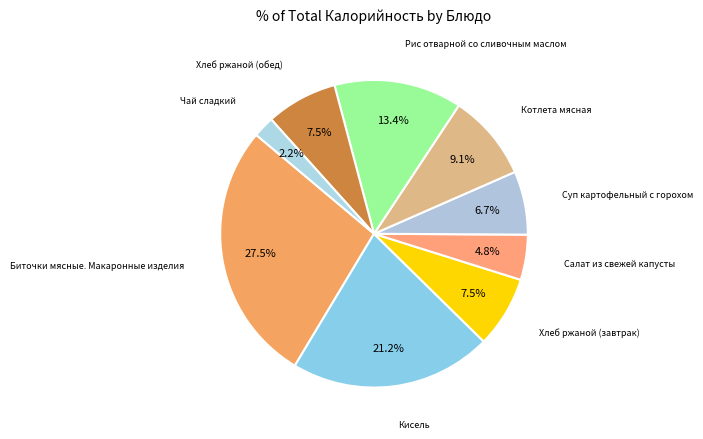

Count the number of slices in the pie.

9